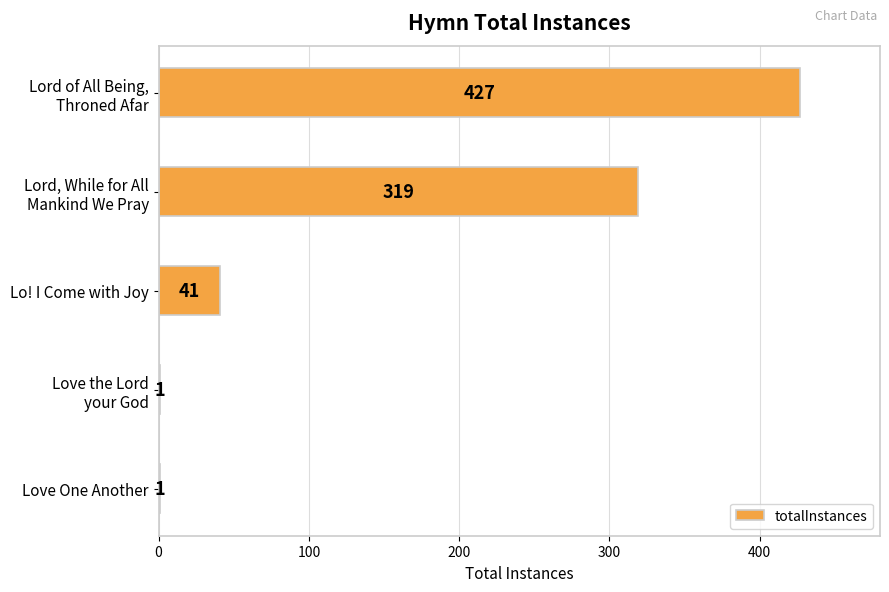

What is the sum of all values?

789